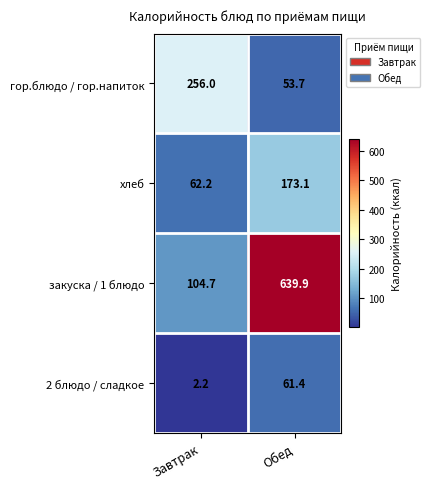

What is the spread (max minus min) of values at Завтрак?

253.8